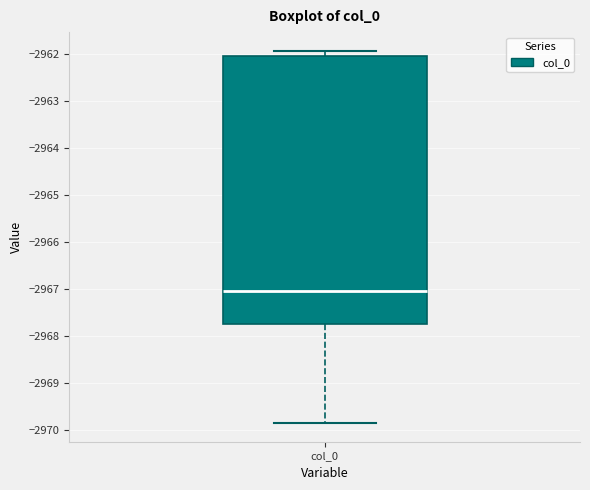

Transcribe this box plot: give where the median line is, the range the box spans, and where the two whiskers end, as read against the y-axis. The values are not printed on the chart, so give them approximately, as read against the axis.

median -2967.0, box -2967.7 to -2962.0, whiskers -2969.8 to -2961.9